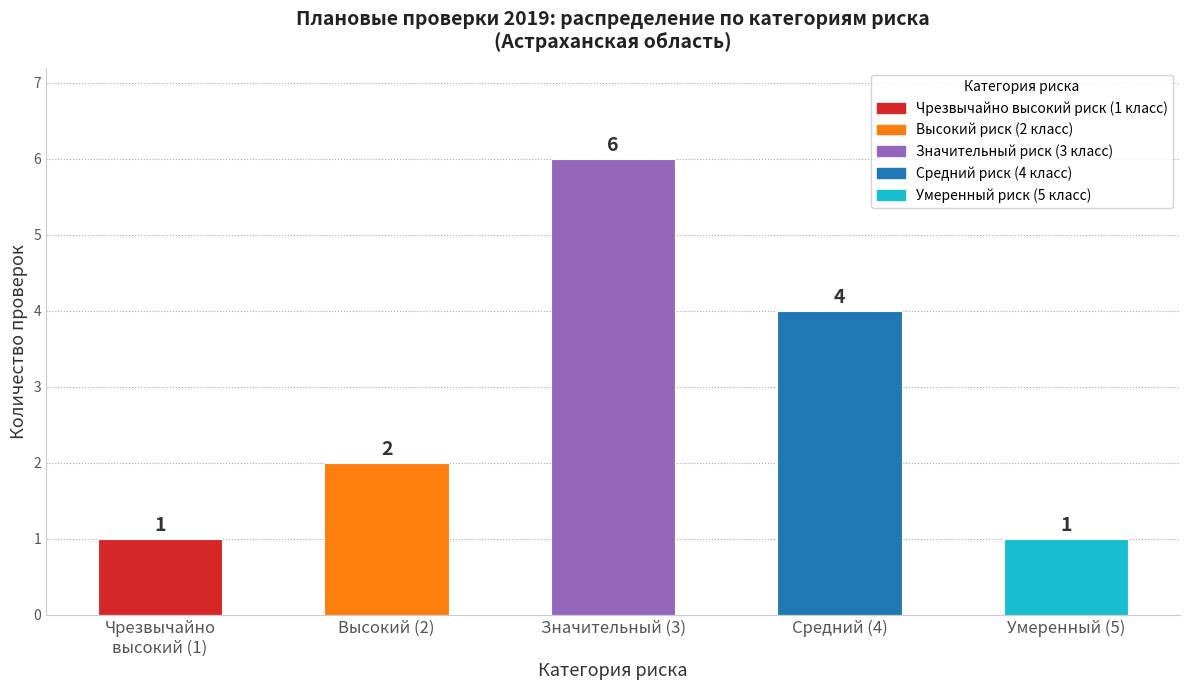

Are the bars grouped side by side (vs. stacked)?

No